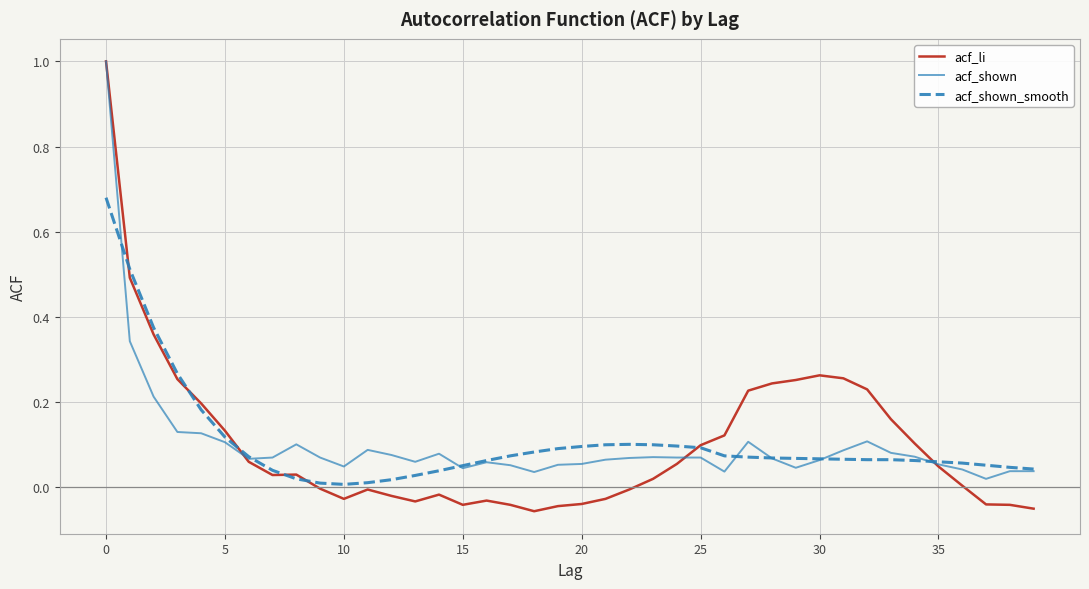

Which series has the widest spread of values?

acf_li